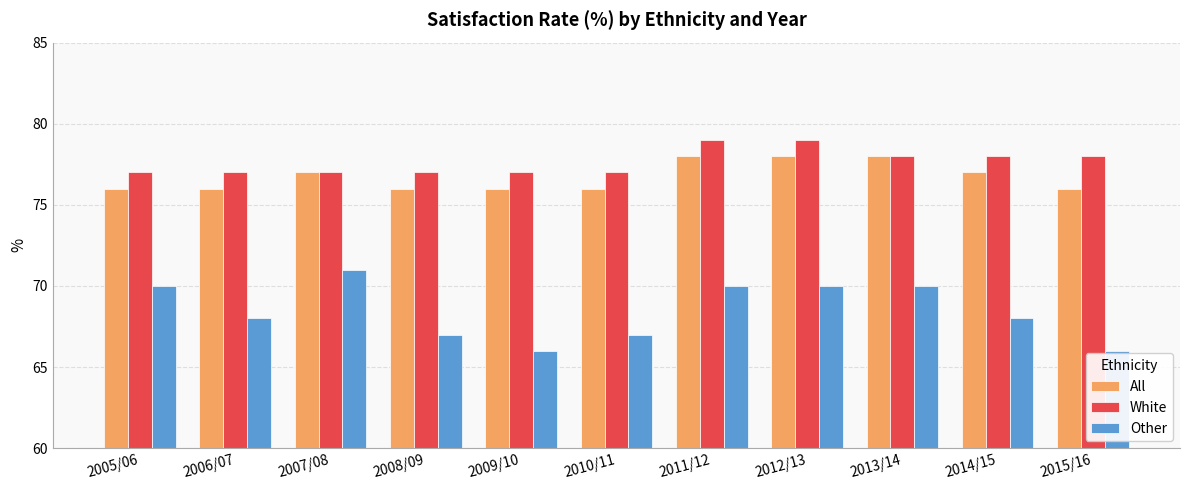

At 2009/10, list the series in order from smallest to largest.

Other, All, White